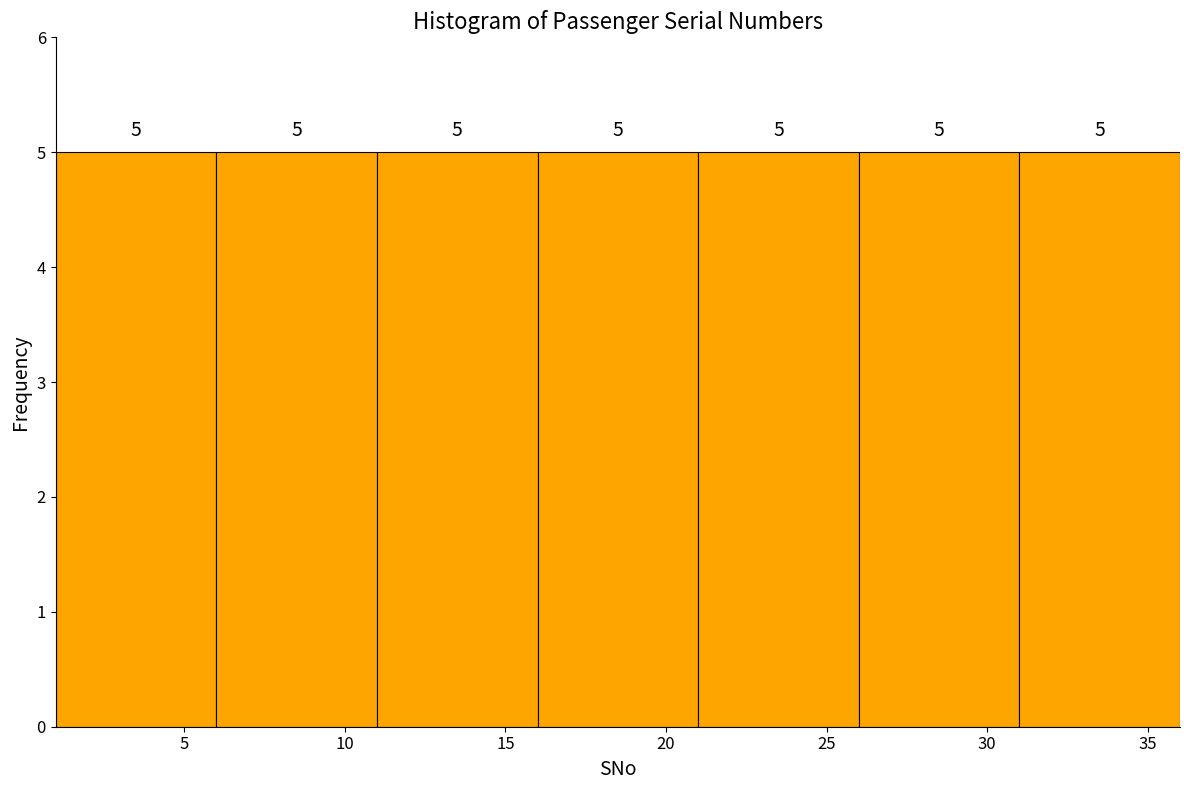

Reading left to right, transcribe this chart: for each bar, give the range it covers on the x-axis and its height.

1 to 6: 5
6 to 11: 5
11 to 16: 5
16 to 21: 5
21 to 26: 5
26 to 31: 5
31 to 36: 5